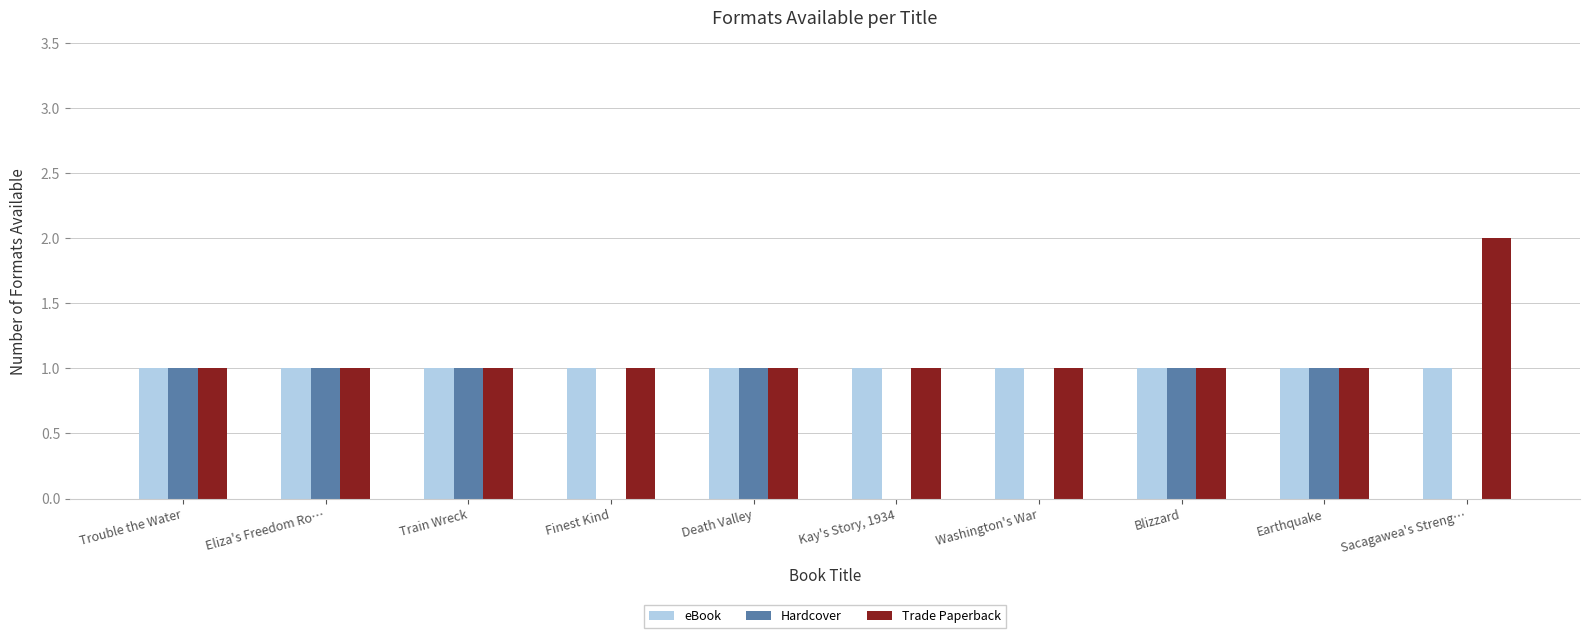

The Trade Paperback series shows 1 at Sacagawea's Streng…. True or false?

False